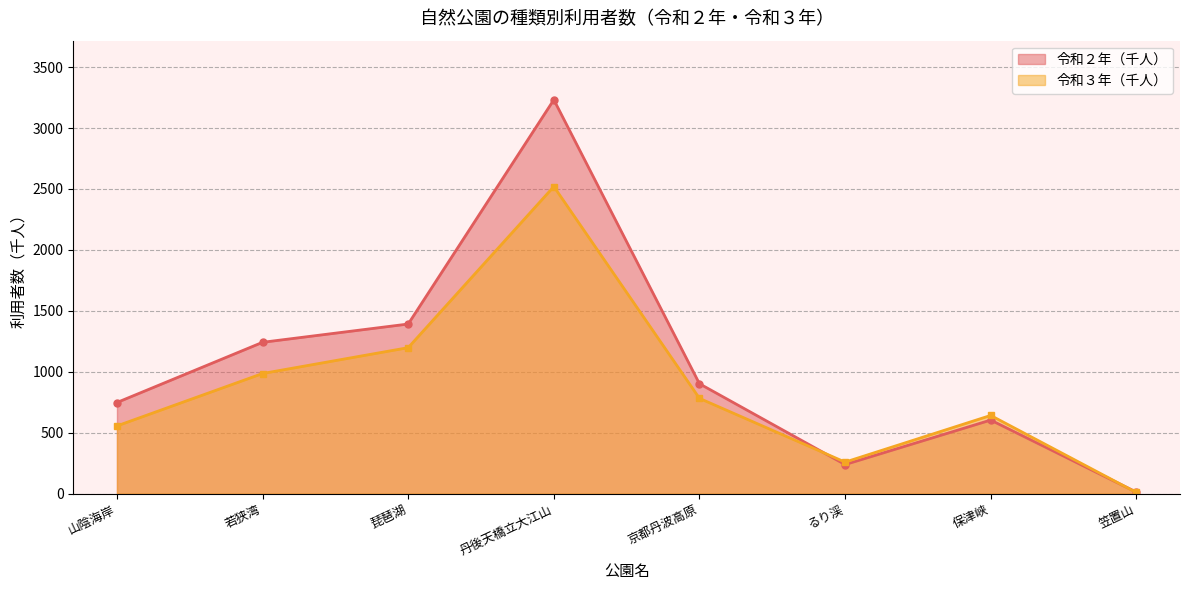

Reading right to left, list all the values displayed in this chart.

令和２年（千人）: 笠置山=13	保津峡=604	るり渓=239	京都丹波高原=902	丹後天橋立大江山=3232	琵琶湖=1392	若狭湾=1242	山陰海岸=748
令和３年（千人）: 笠置山=10	保津峡=642	るり渓=259	京都丹波高原=782	丹後天橋立大江山=2520	琵琶湖=1198	若狭湾=986	山陰海岸=556